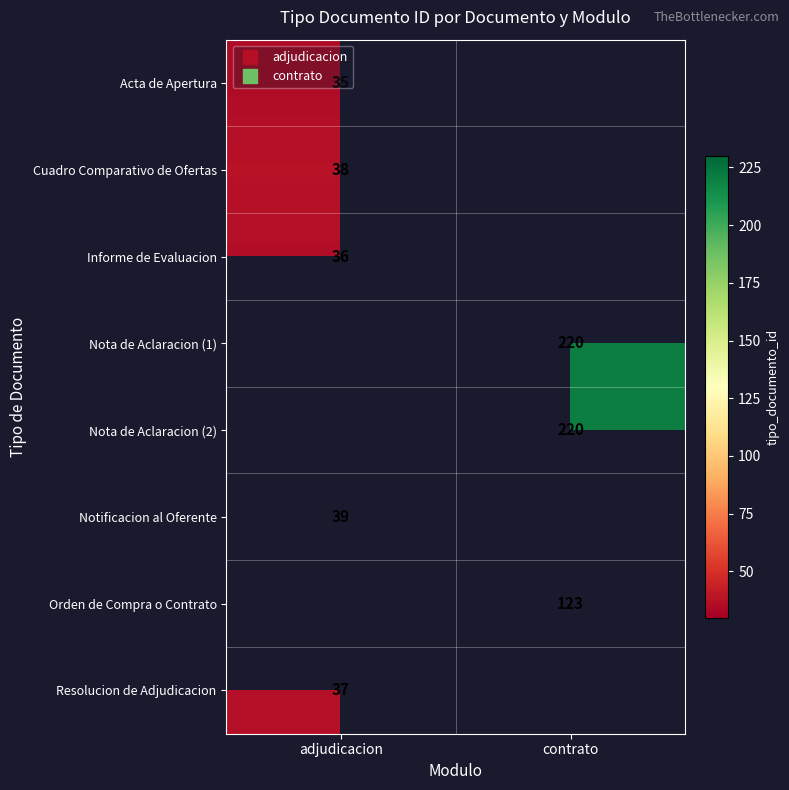

At which label does Notificacion al Oferente reach its peak?

adjudicacion